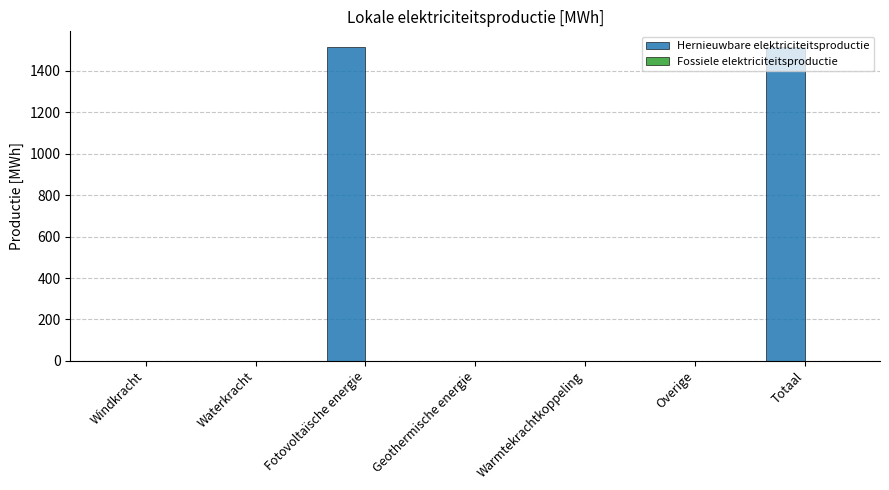

What is the change in value from Waterkracht to Totaal?

+1515.3